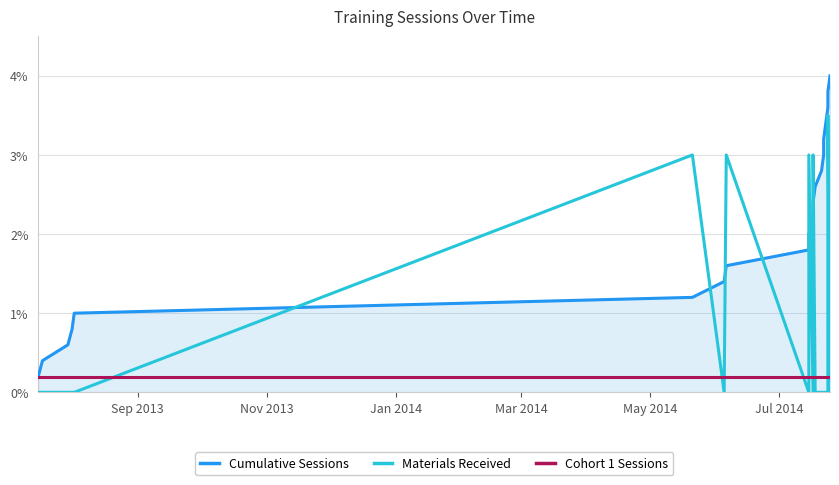

How many data points in Cumulative Sessions are above 2?

10